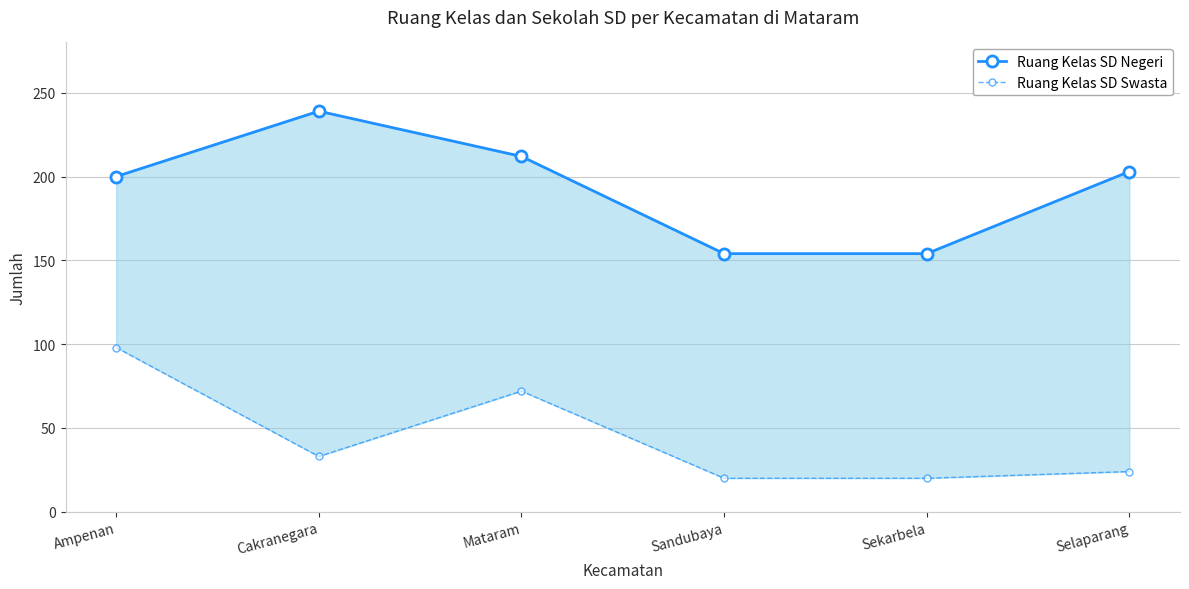

At Sekarbela, list the series in order from smallest to largest.

Ruang Kelas SD Swasta, Ruang Kelas SD Negeri